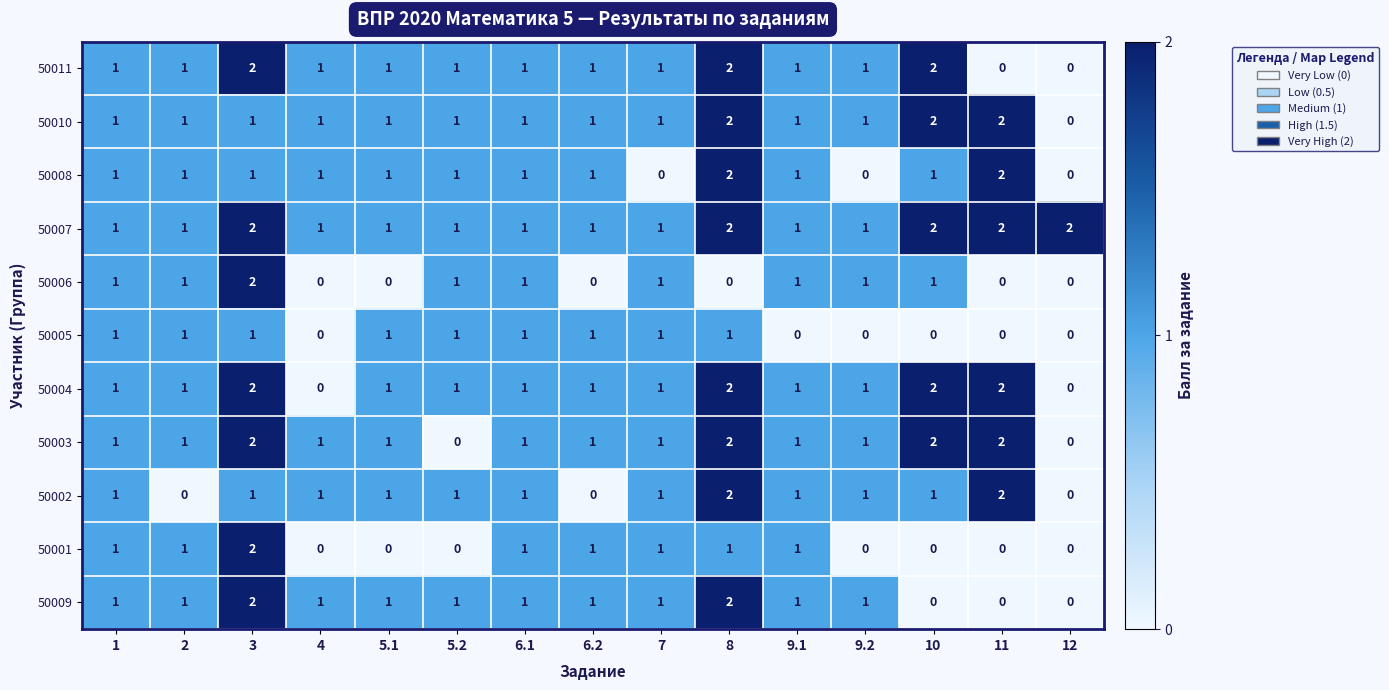

True or false: 50008 has a value of 0 at 5.1.

False